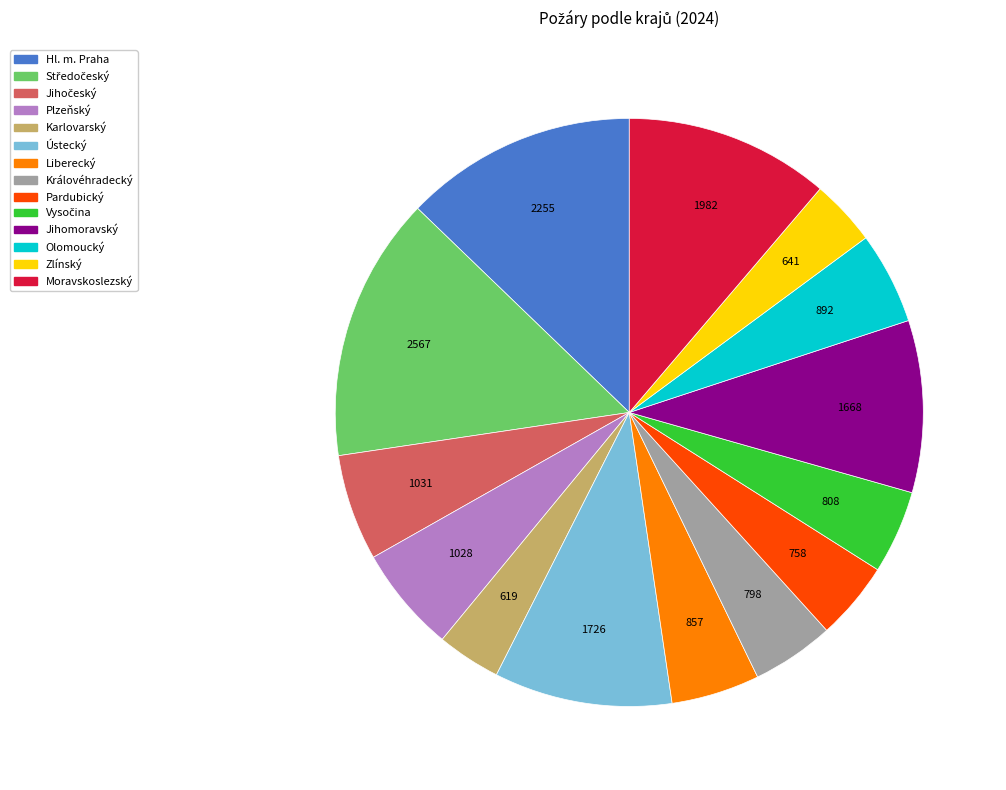

How many segments does this pie chart have?

14